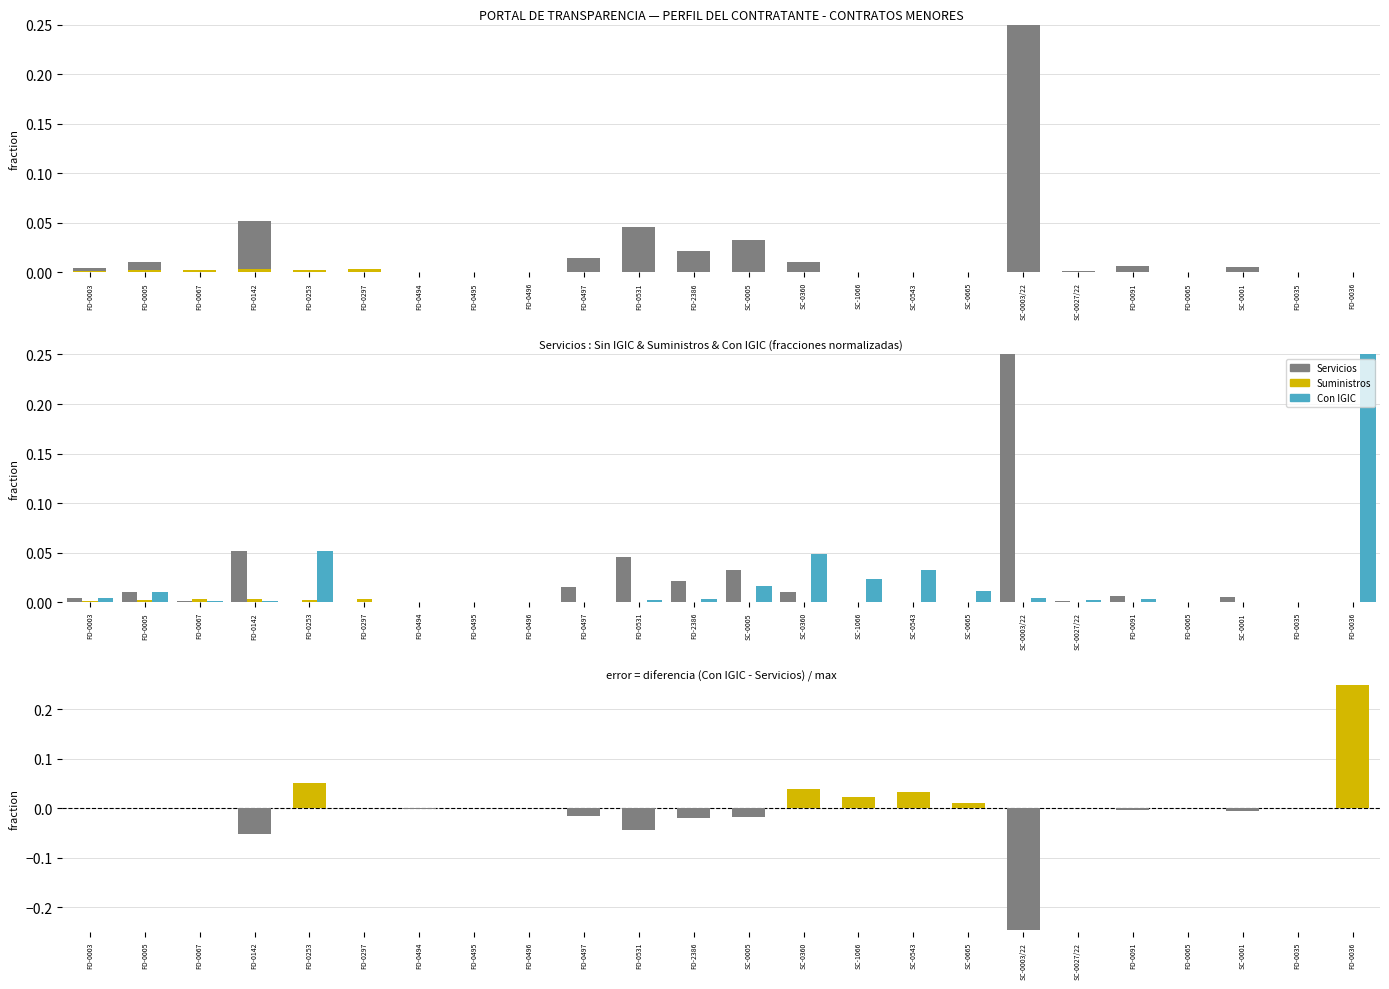

How many values in Con IGIC - Servicios are below zero?

11